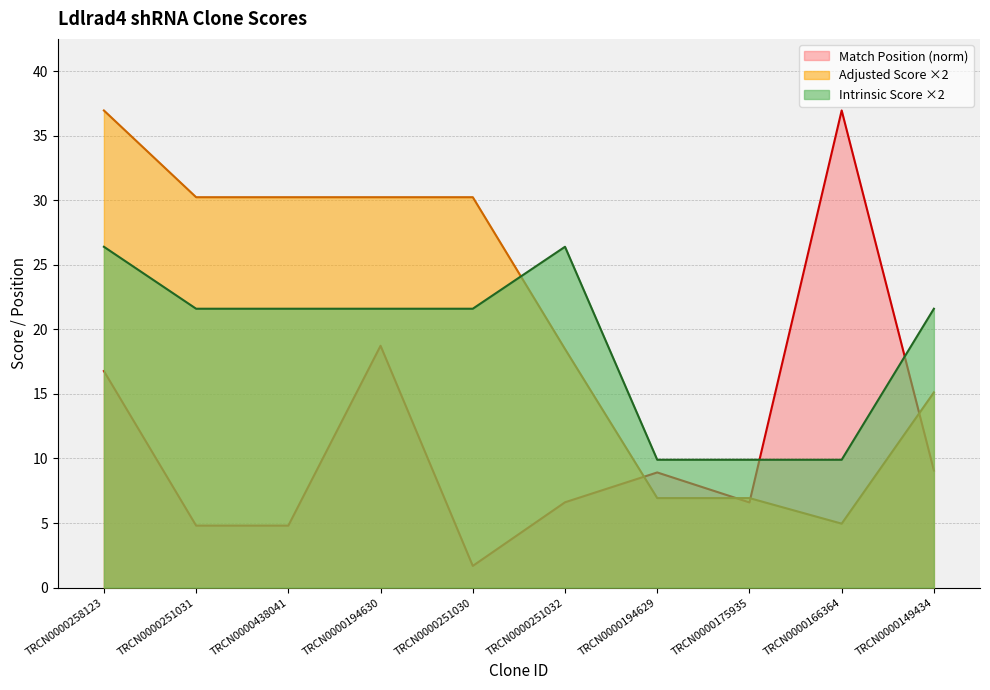

True or false: Adjusted Score has a value of 18.5 at TRCN0000251032.

True